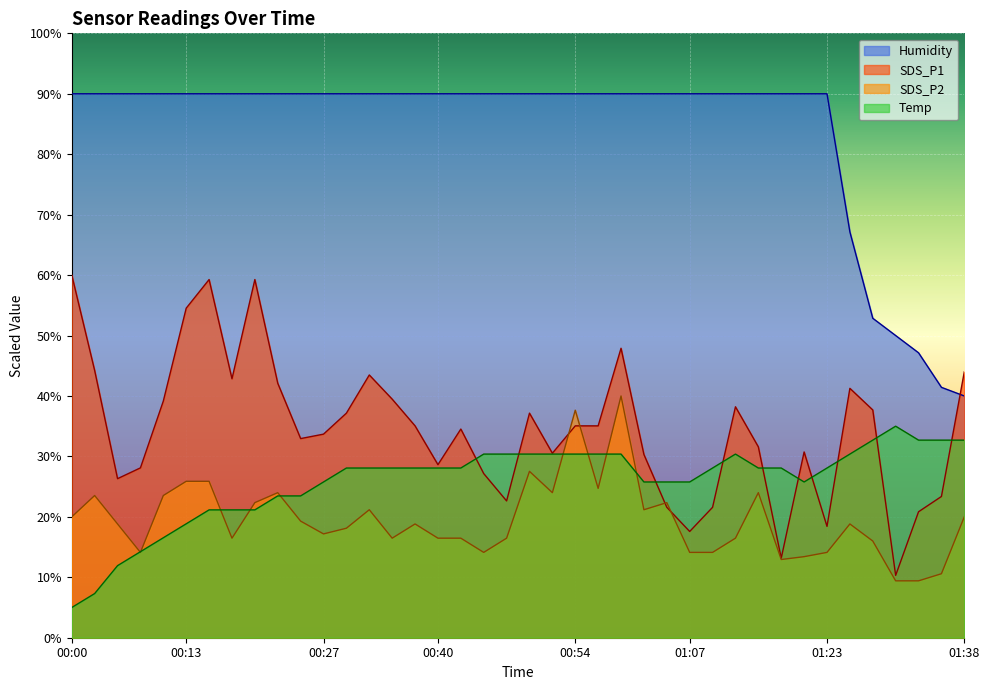

Does the chart display data point markers on the line(s)?

No